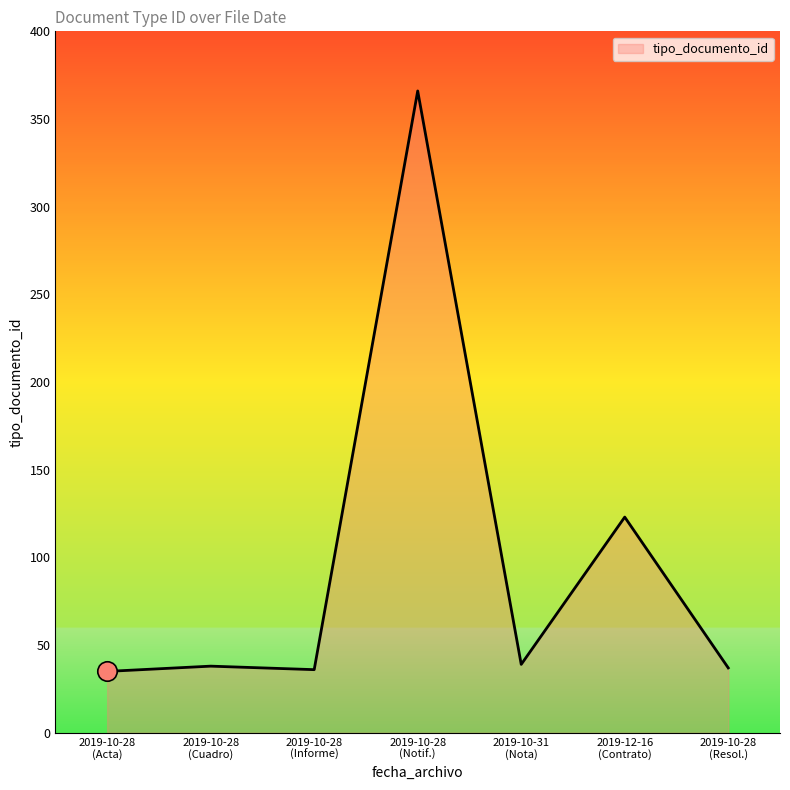

What is the smallest value displayed?

35